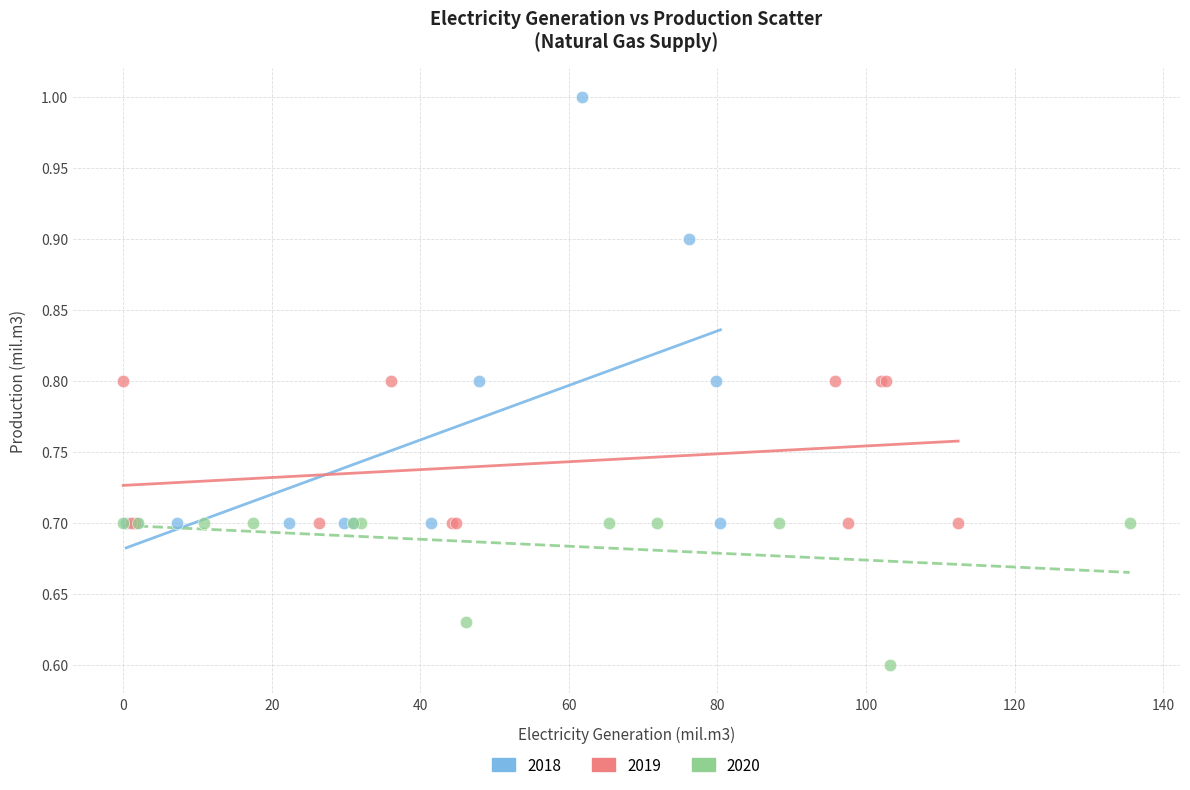

Which series contains the lowest Y value?

2020